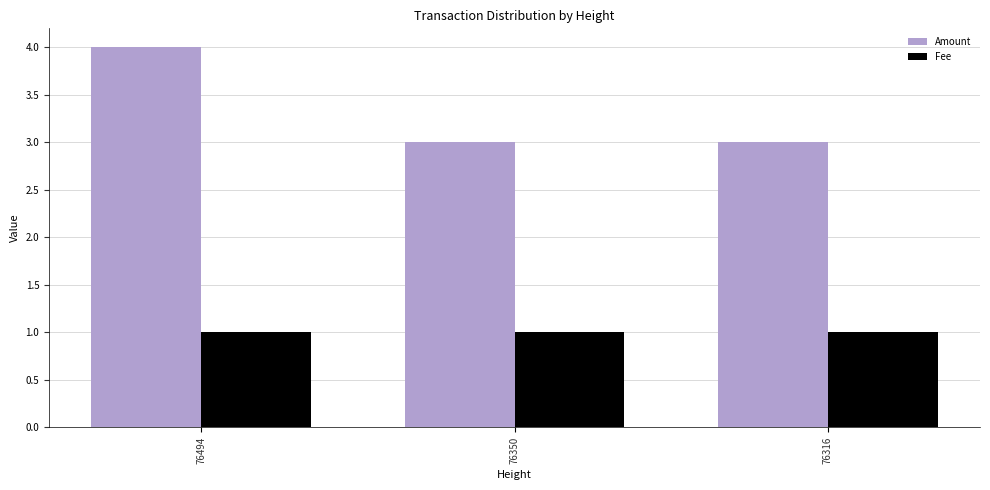

How many categories are shown in the chart?

3